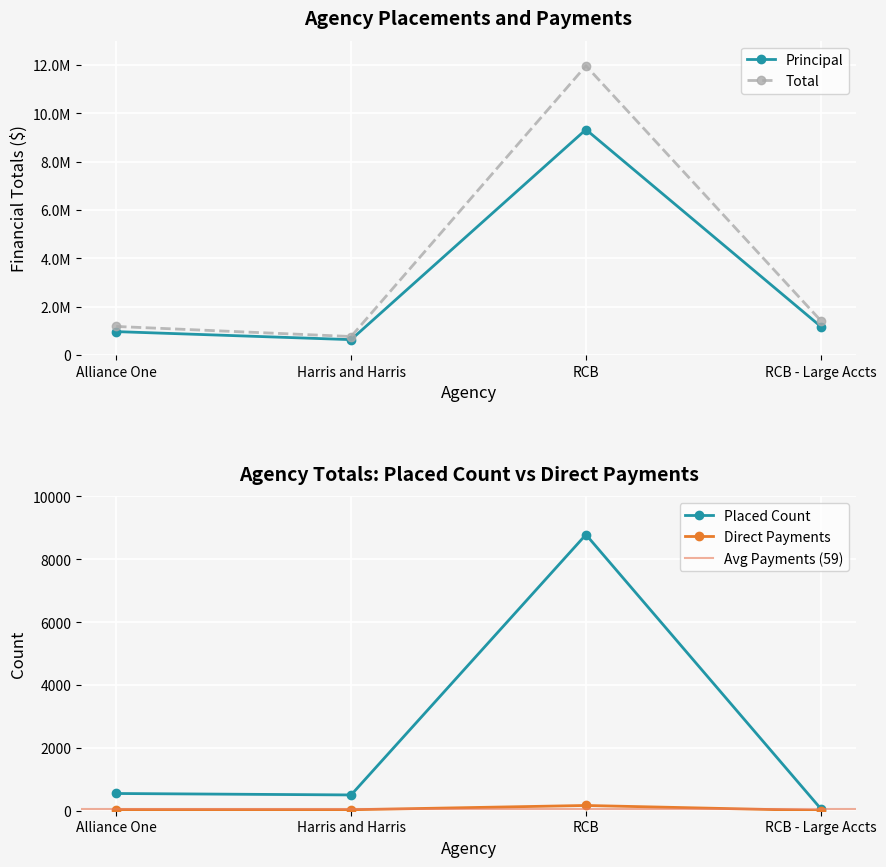

At which category does the chart reach its minimum across all series?

RCB - Large Accts